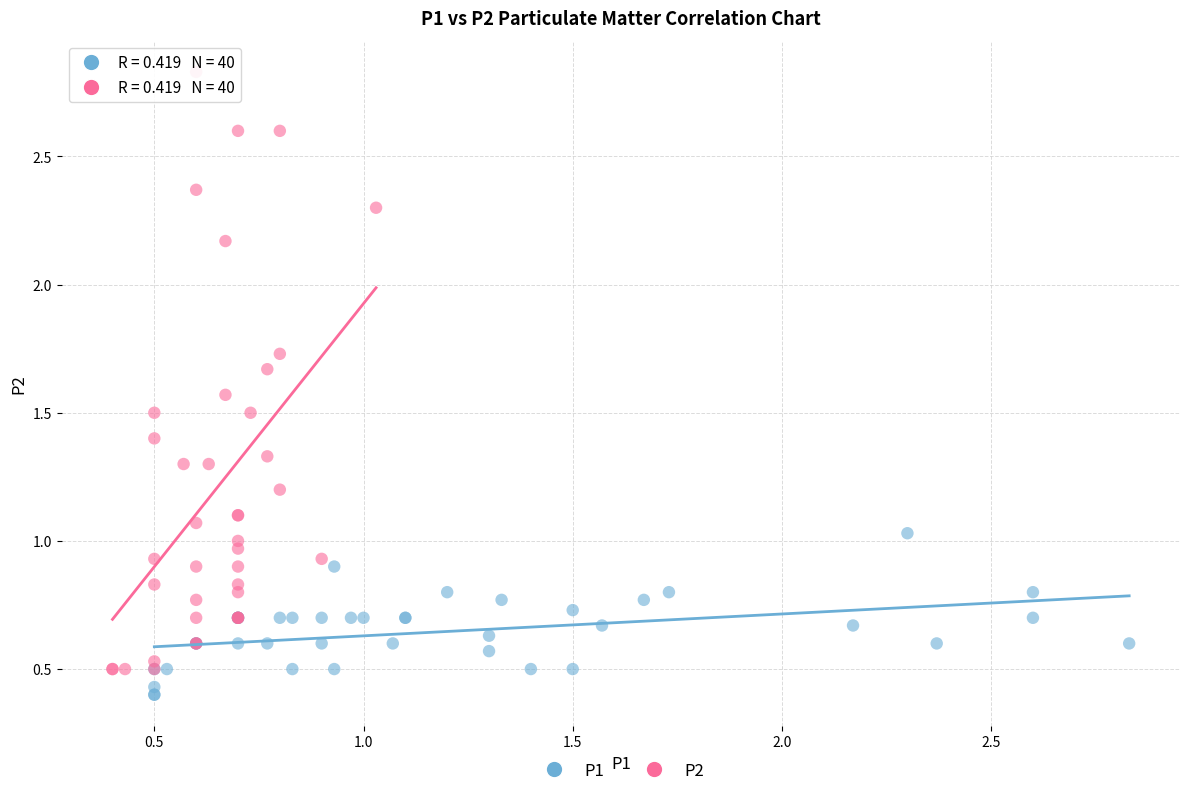

Which series has the largest Y range (max minus min)?

P2